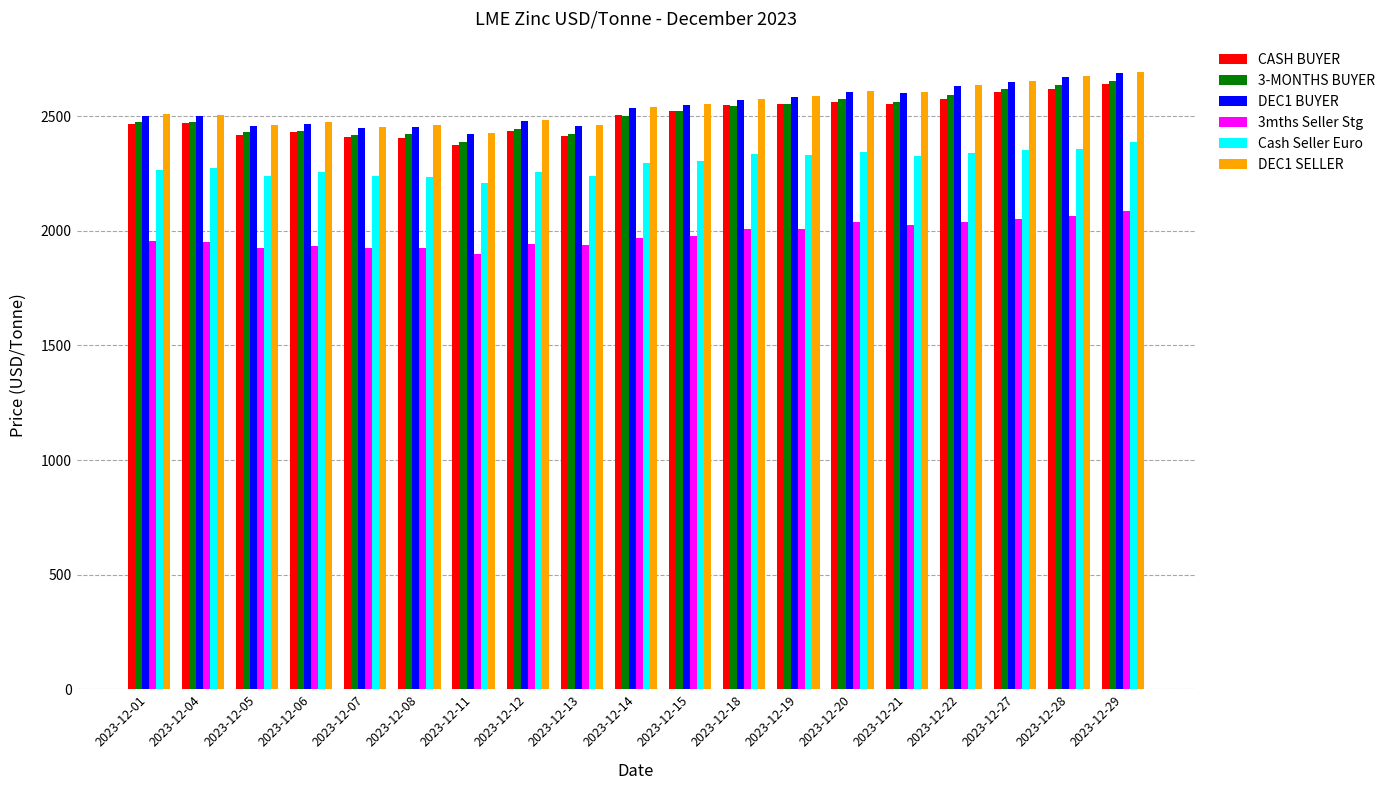

The value of Cash Seller Euro at 2023-12-22 is 4122.6. True or false?

False